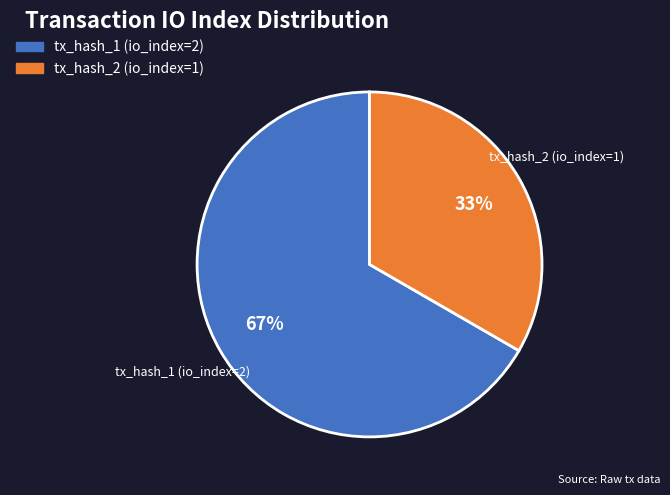

Which slice is the largest?

tx_hash_1 (io_index=2)